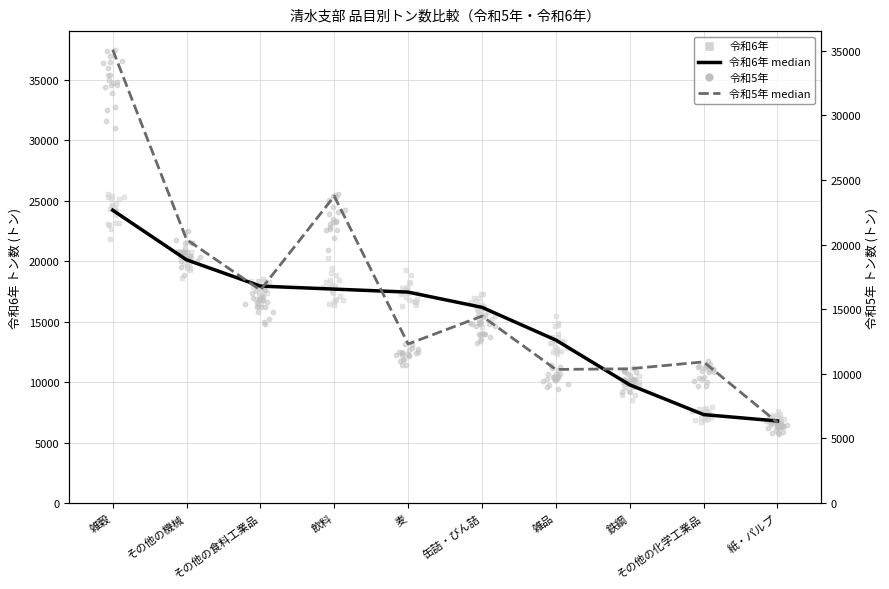

Is the value of 令和6年 median at 鉄鋼 greater than the value of 令和5年 median at その他の食料工業品?

No